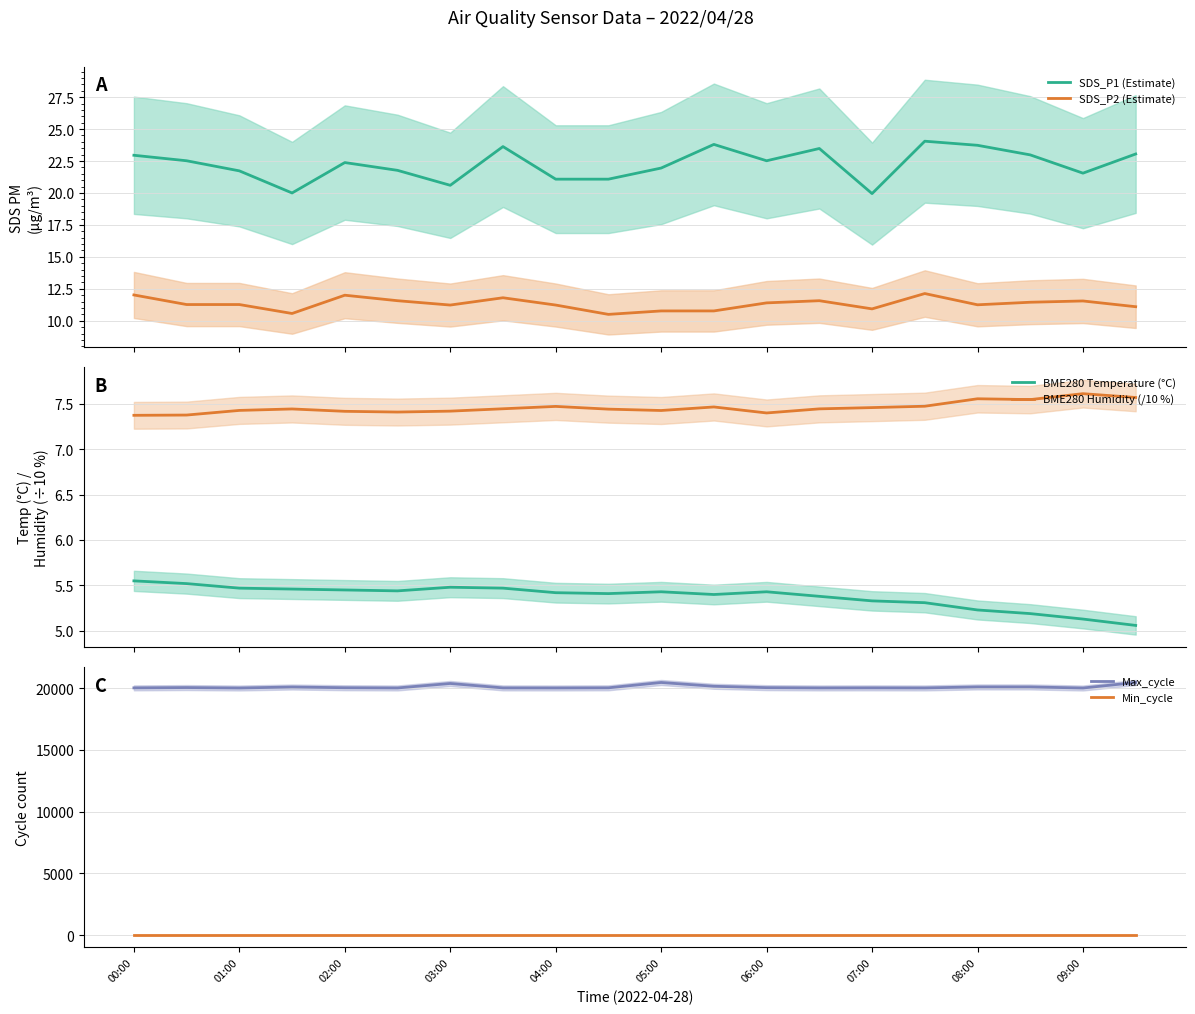

The Max_cycle series shows 5910 at 01:00. True or false?

False